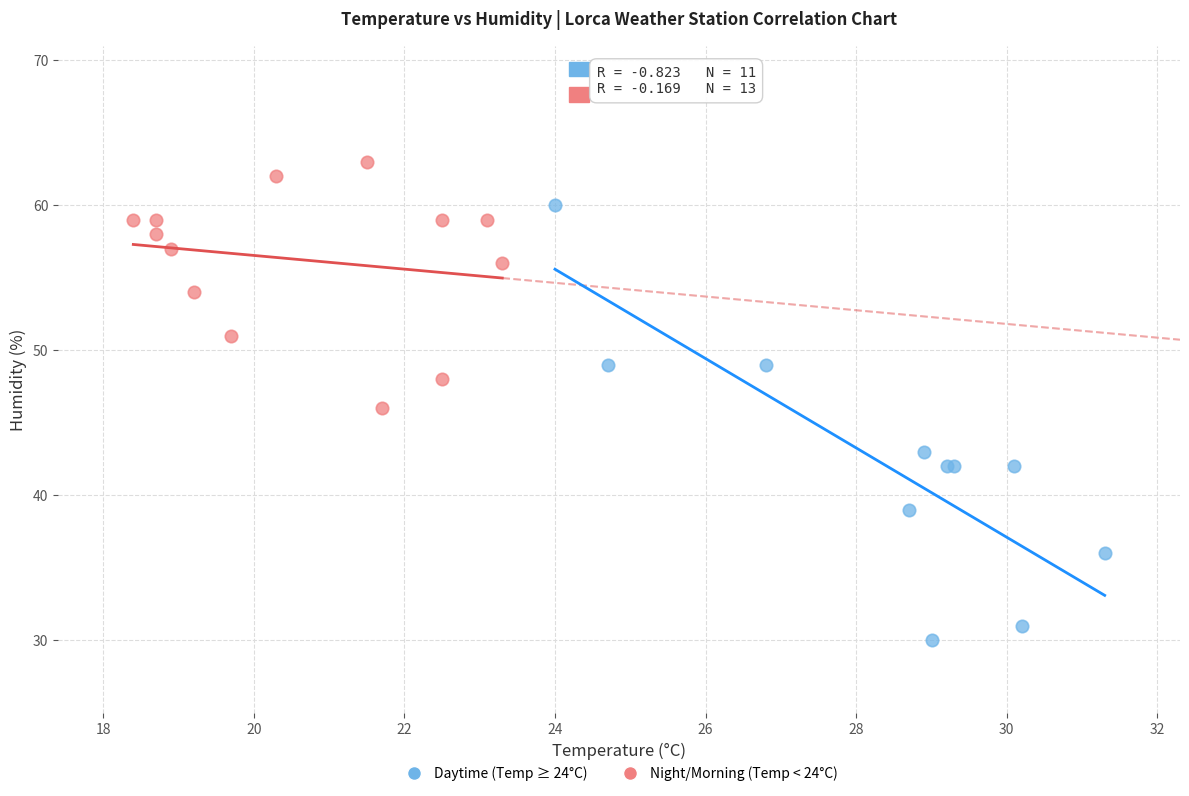

Which series has the largest Y range (max minus min)?

Daytime (Temp ≥ 24°C)